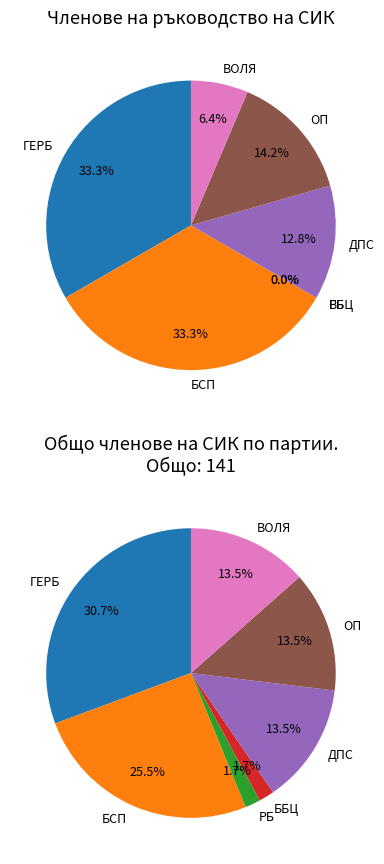

Rank the categories by value from highest to lowest.

ГЕРБ, БСП, ОП, ДПС, ВОЛЯ, РБ, ББЦ